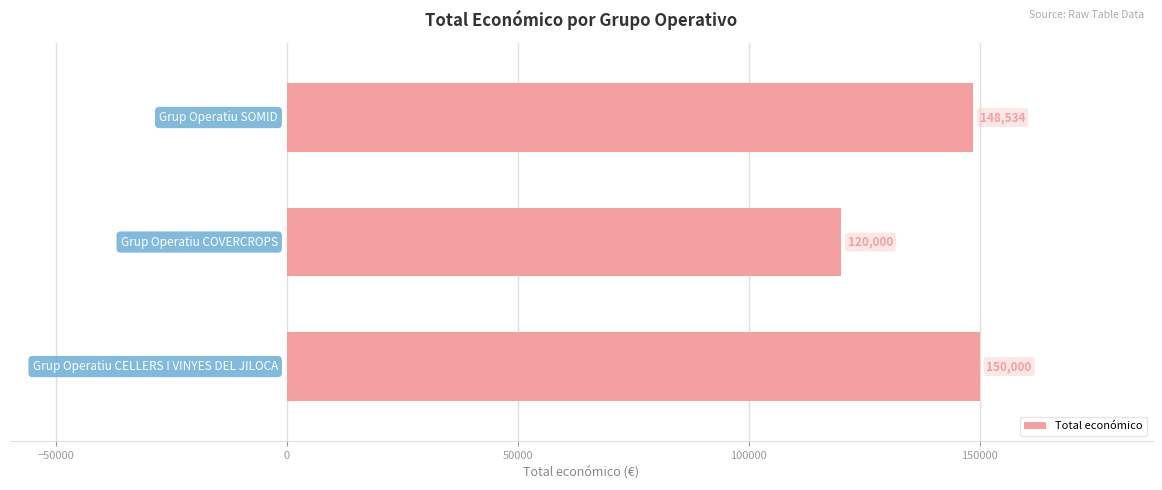

Does the chart contain any negative values?

No